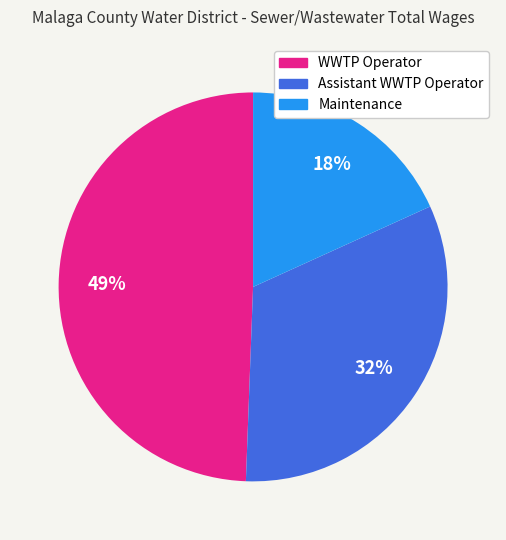

True or false: WWTP Operator accounts for 49% of the total.

True